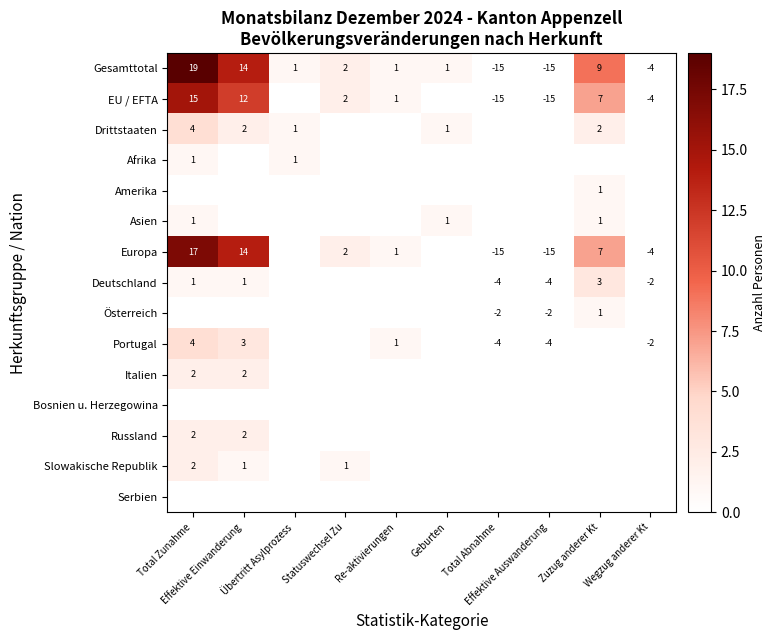

What is the total value across all series at Geburten?

3